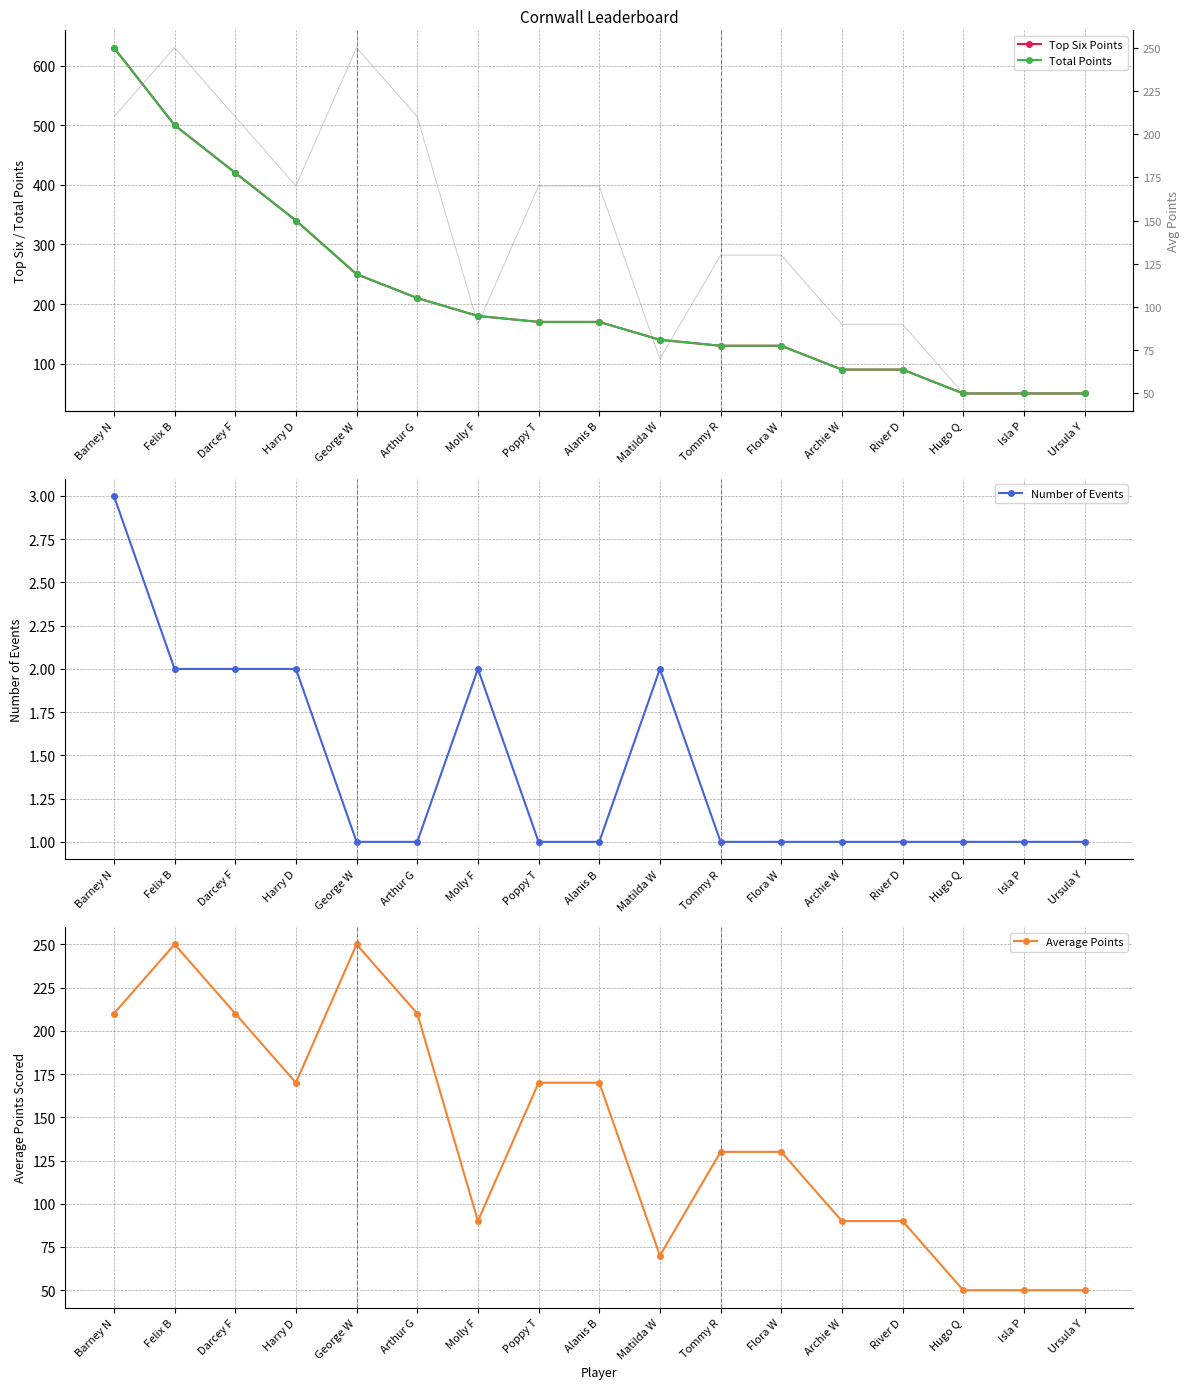

How many lines are shown in the chart?

4